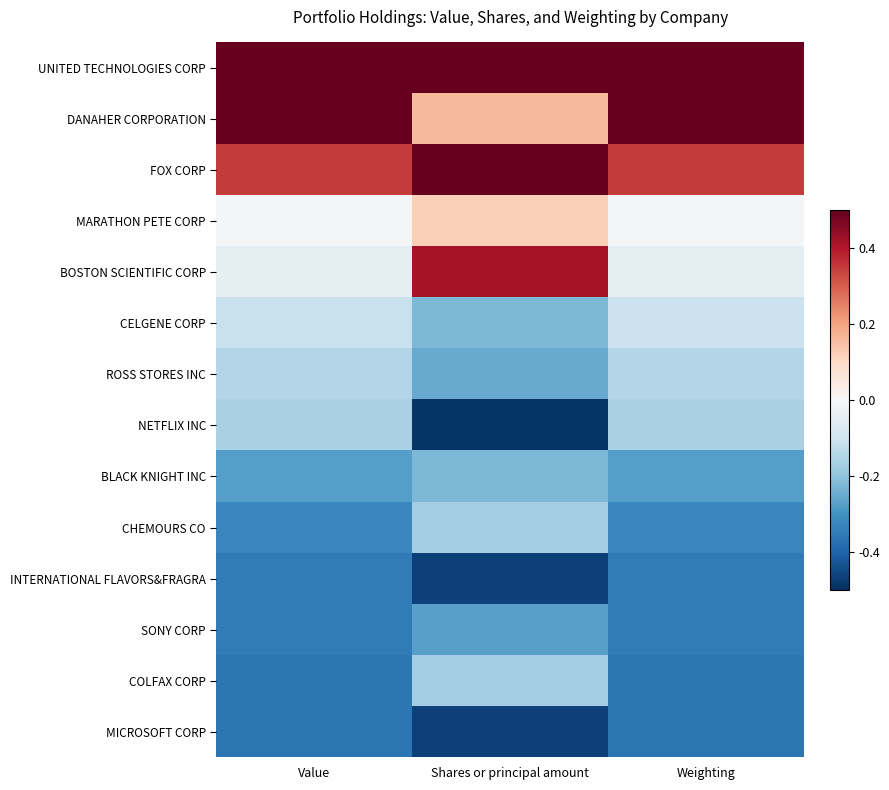

Which series has the largest range (max minus min)?

BOSTON SCIENTIFIC CORP